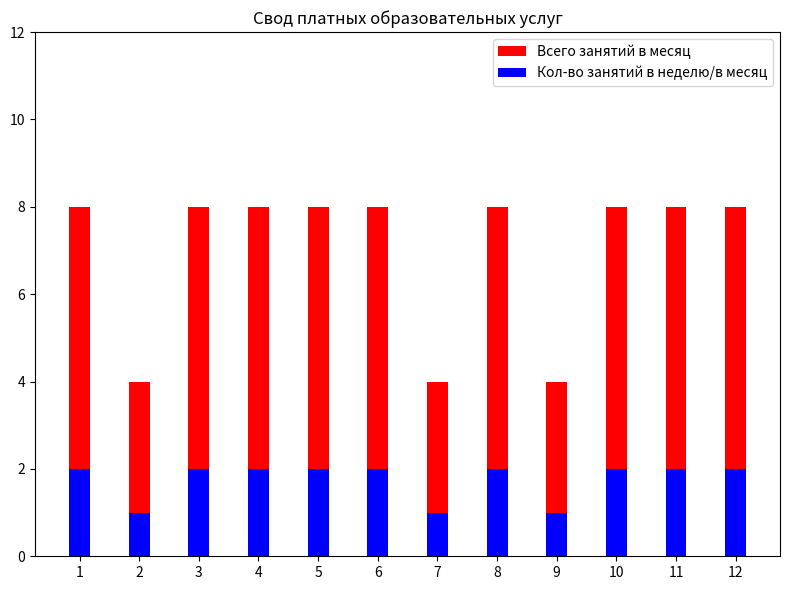

What is the maximum value shown in the chart?

8